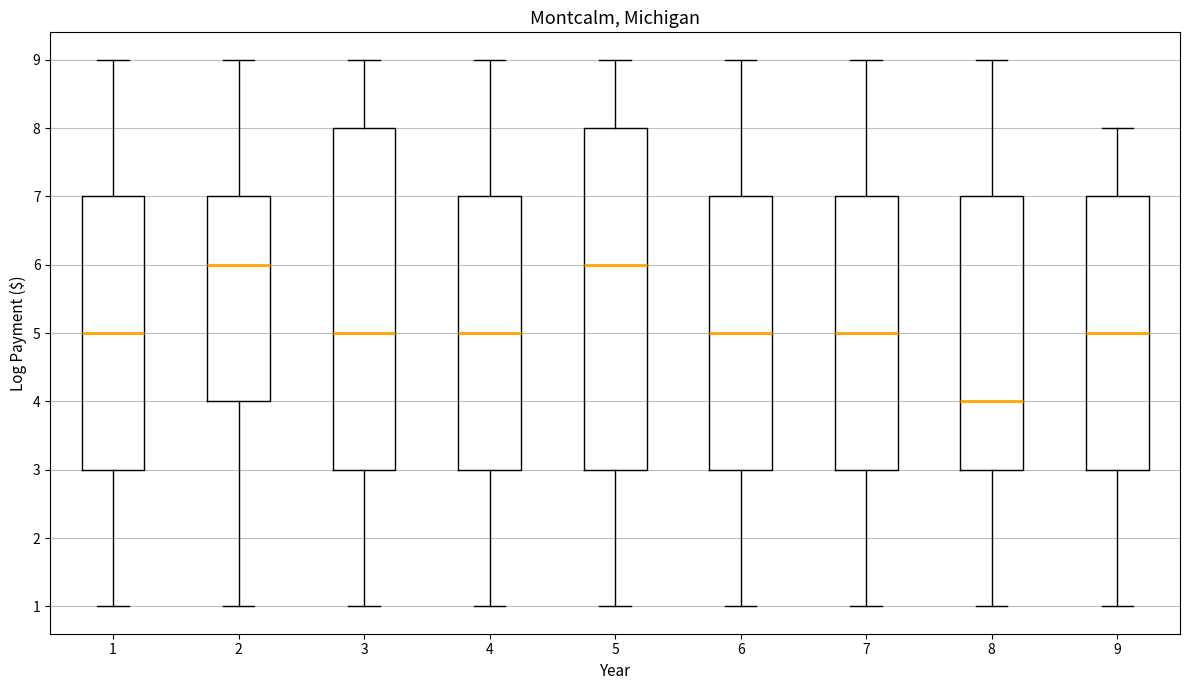

Reading left to right, transcribe this box plot: for each box, give where its median line is, the range the box spans, and where its two whiskers end, as read against the y-axis. The values are not printed on the chart, so give them approximately, as read against the axis.

1: median 5, box 3 to 7, whiskers 1 to 9
2: median 6, box 4 to 7, whiskers 1 to 9
3: median 5, box 3 to 8, whiskers 1 to 9
4: median 5, box 3 to 7, whiskers 1 to 9
5: median 6, box 3 to 8, whiskers 1 to 9
6: median 5, box 3 to 7, whiskers 1 to 9
7: median 5, box 3 to 7, whiskers 1 to 9
8: median 4, box 3 to 7, whiskers 1 to 9
9: median 5, box 3 to 7, whiskers 1 to 8